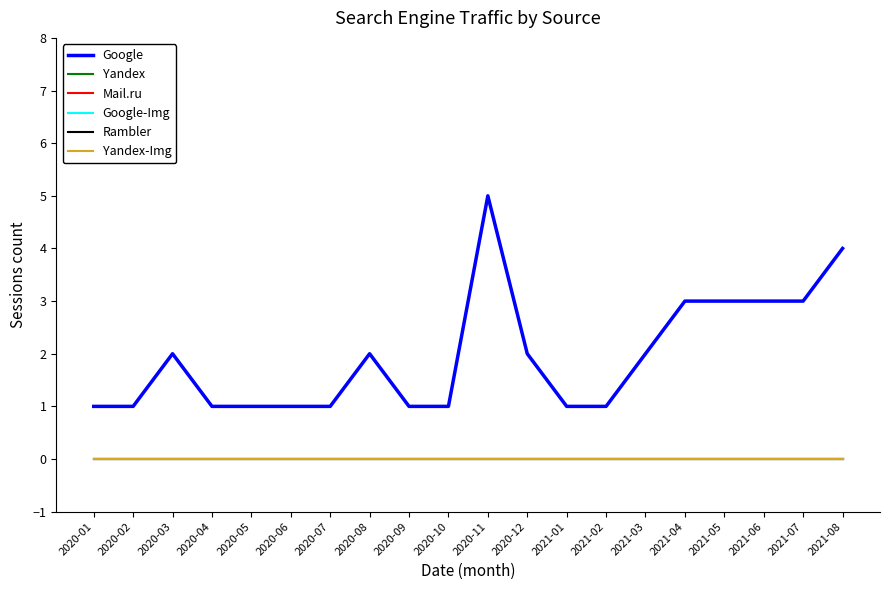

True or false: Yandex and Yandex-Img intersect in this chart.

False